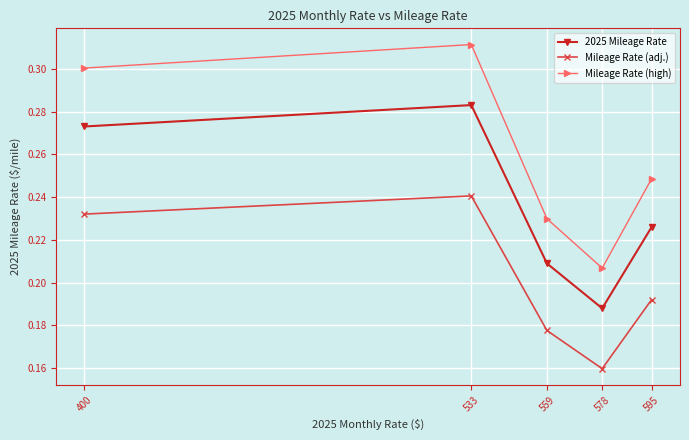

What is the difference between the 2025 Mileage Rate values at 595 and 533?

0.1